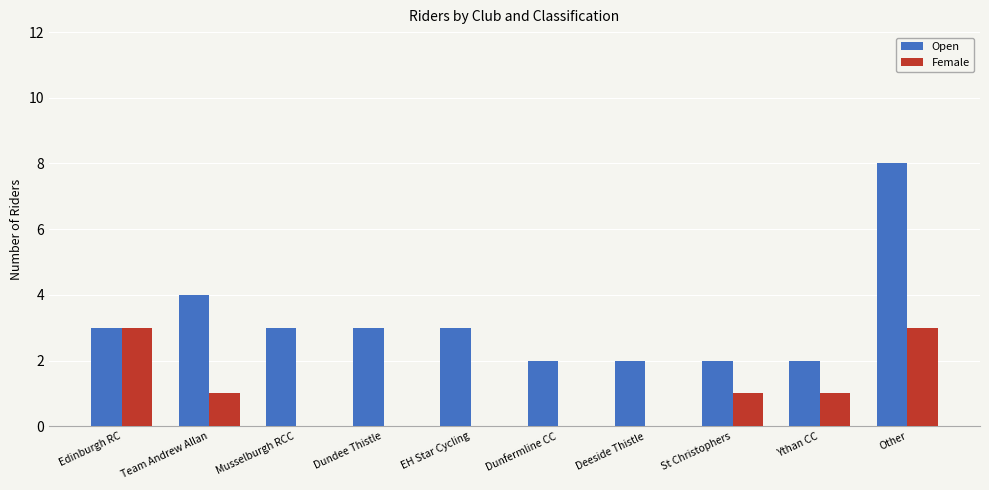

How many Open values are between 2 and 3?

8